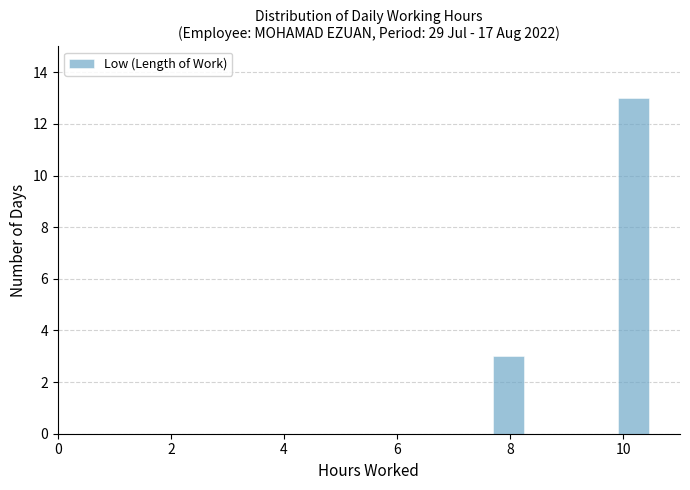

Read against the x-axis, roughly where is the centre of the tallest bar?

10.2